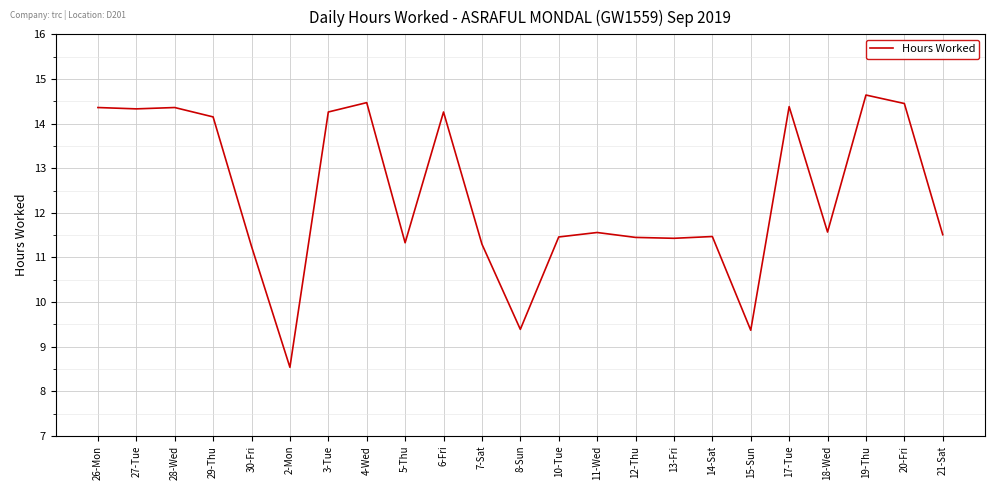

What is the minimum value shown in the chart?

8.5